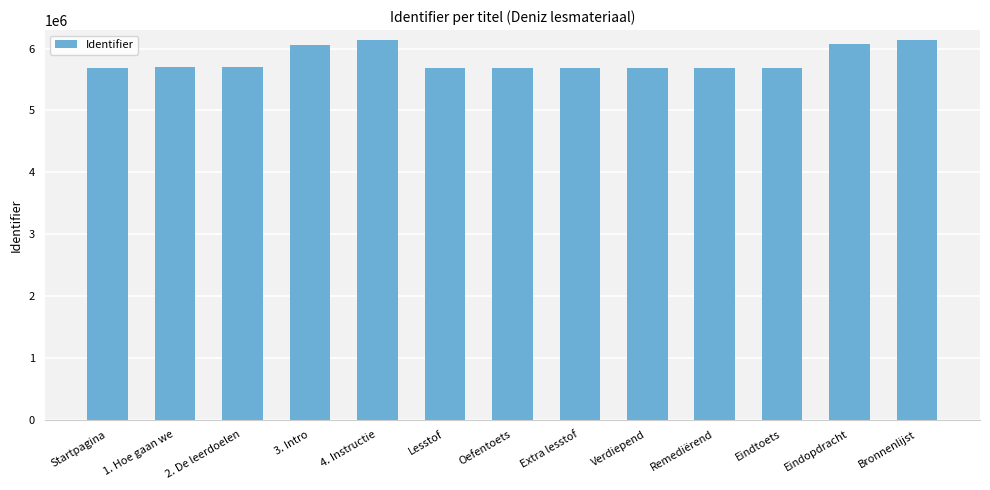

What is the label of the 5th bar from the right?

Verdiepend